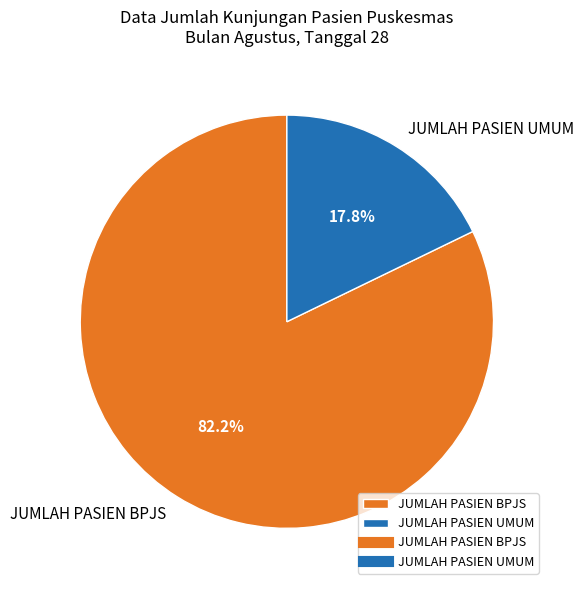

The JUMLAH PASIEN BPJS slice represents 97% of the pie. True or false?

False